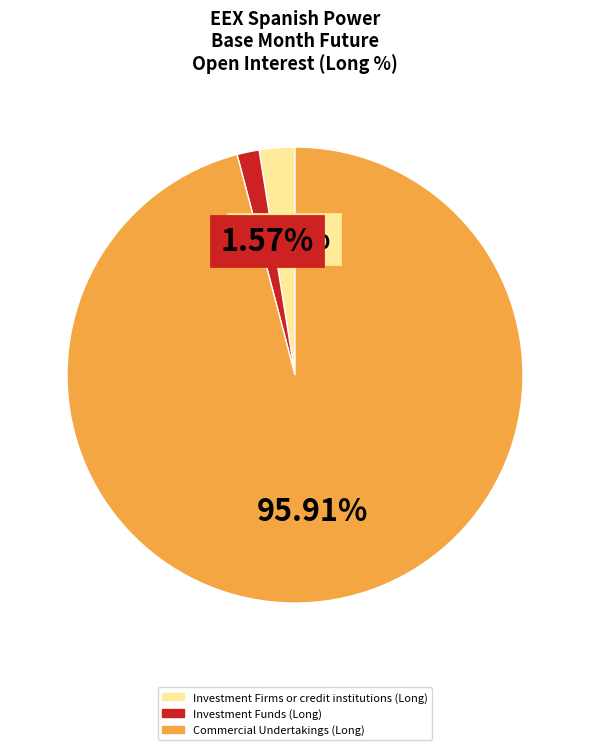

To the nearest percent, what is the difference between the largest and smallest slice percentages?

94%